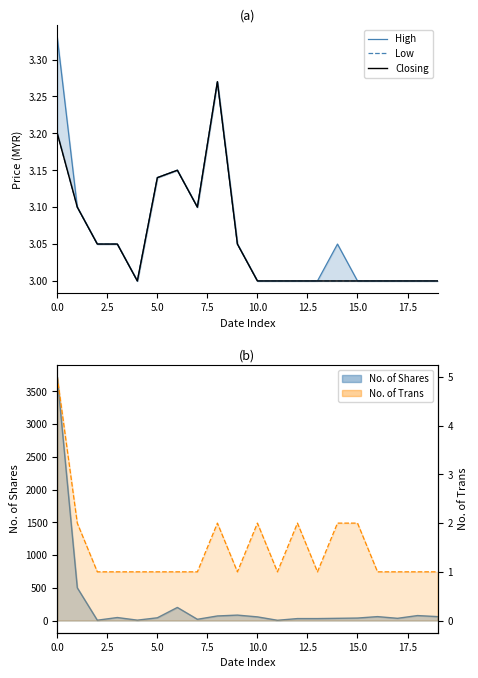

The Closing series shows 5.6 at 15.0. True or false?

False